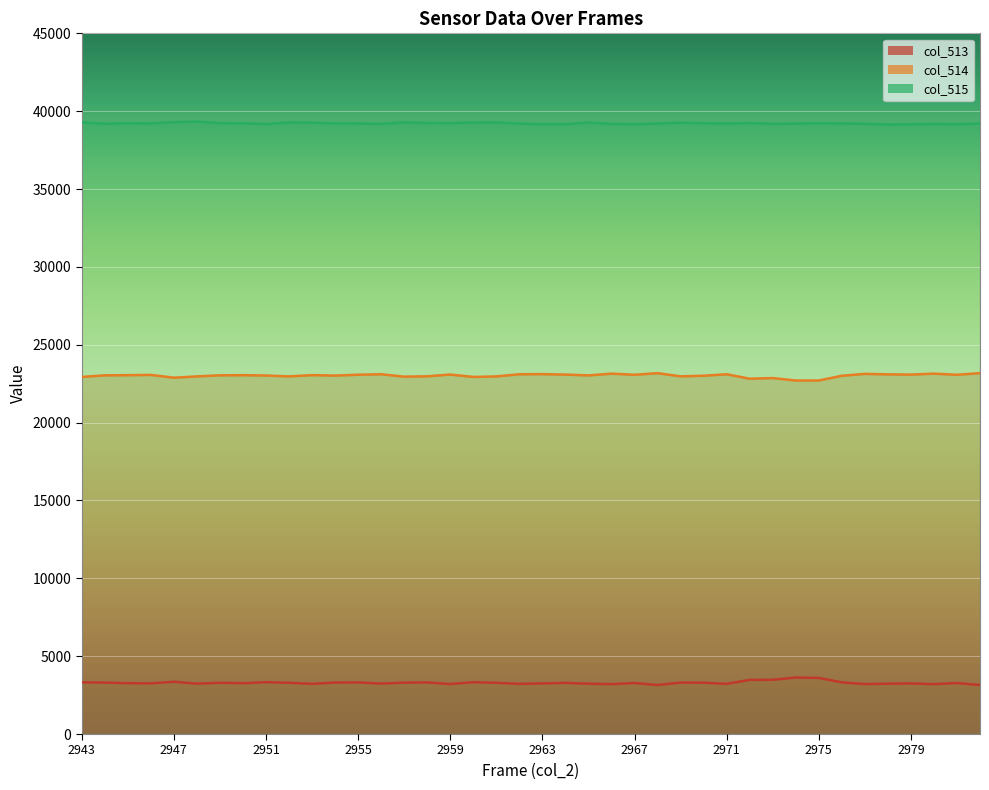

The col_514 series shows 22861 at 2973. True or false?

True